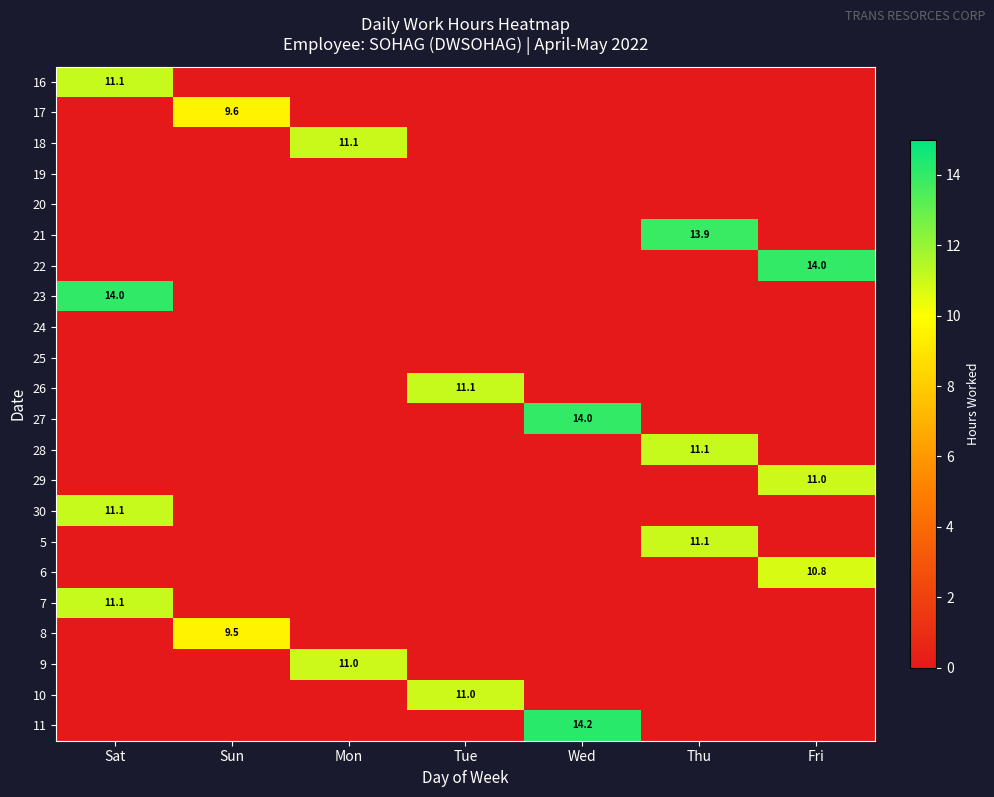

True or false: 22 has a value of 14.0 at Fri.

True